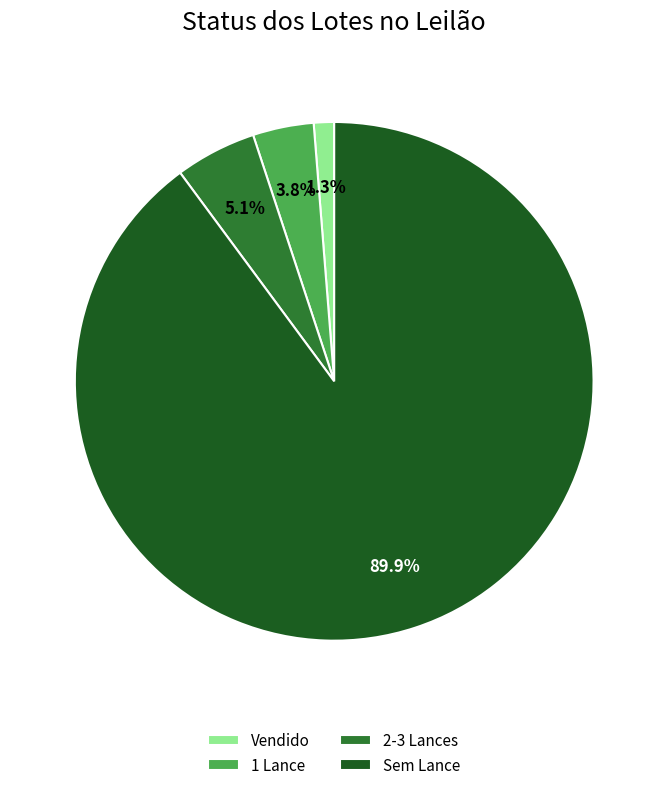

Combined, do 1 Lance and 2-3 Lances account for over 50%?

No